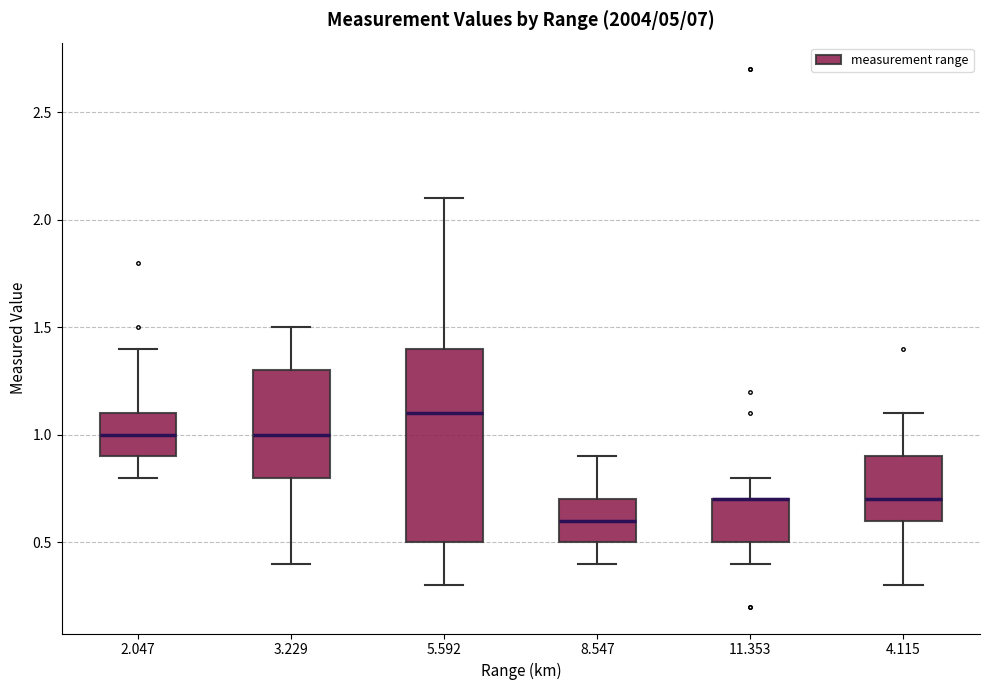

Which box is the tallest, from its lower edge to its upper edge?

5.592